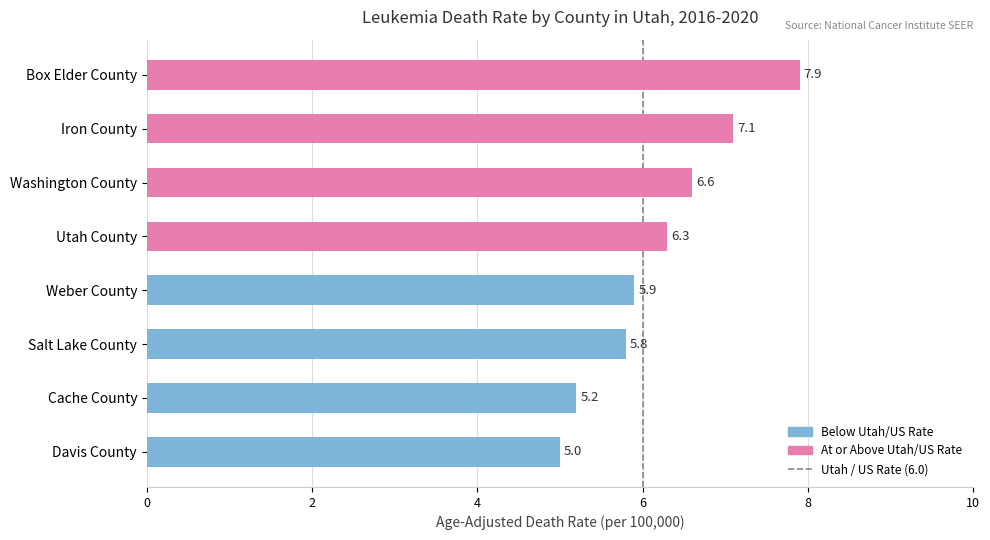

How many data points are less than 6?

4